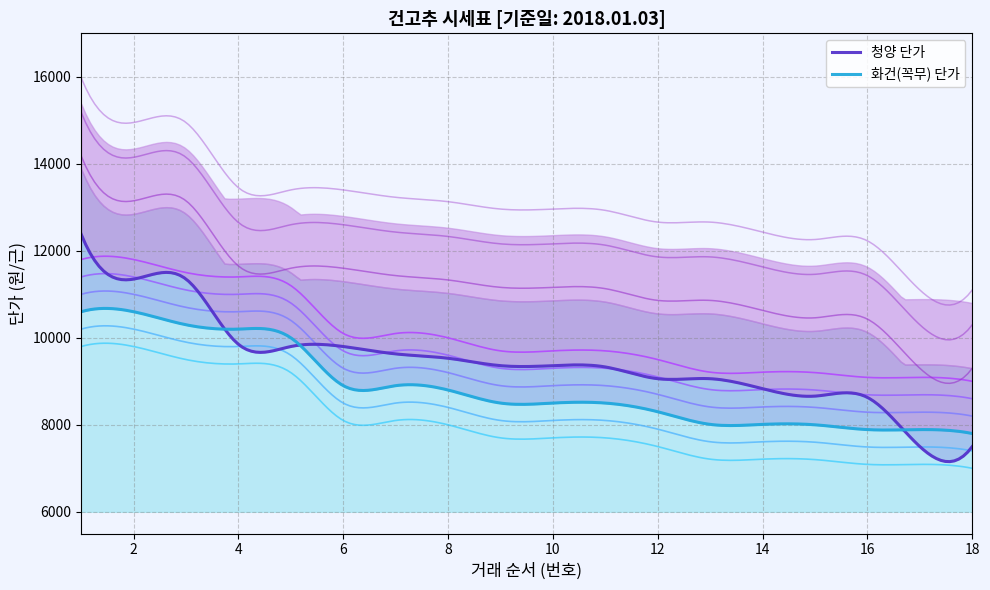

Which series changed the most between 2 and 10?

화건(꼭무)